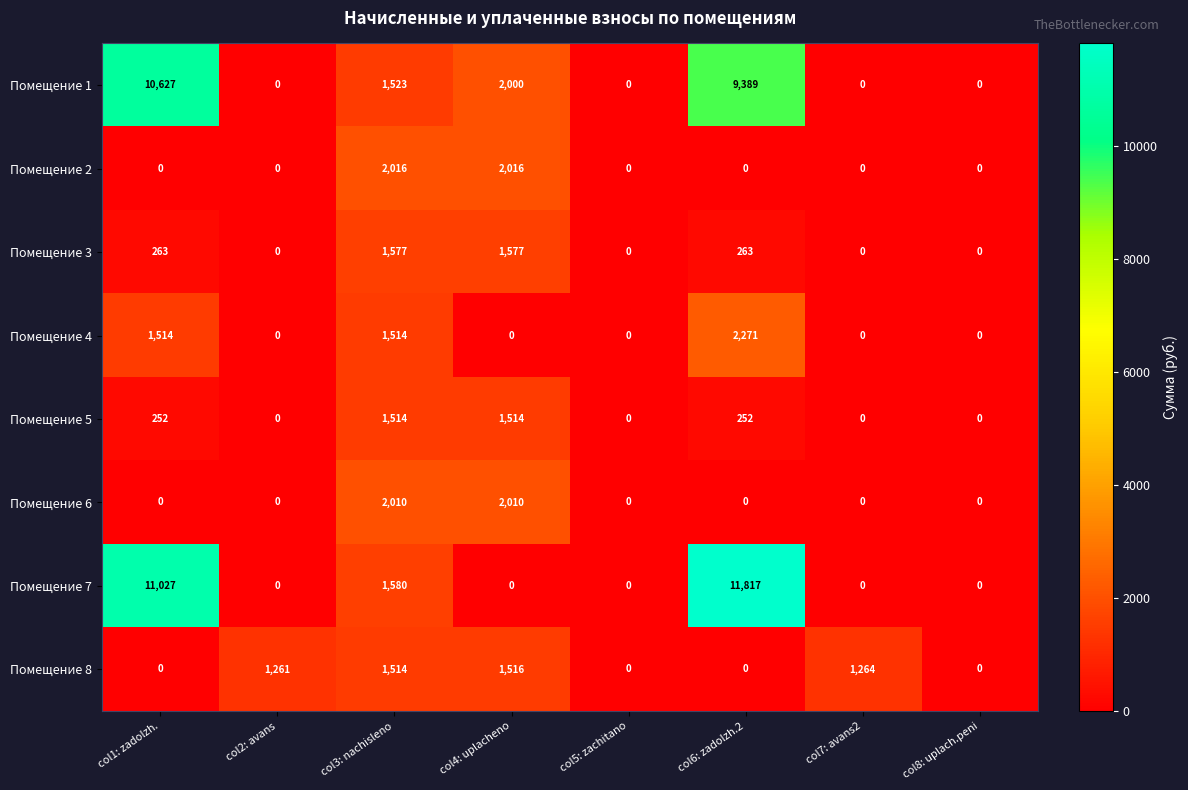

True or false: Помещение 5 has a value of 332 at col6: zadolzh.2.

False